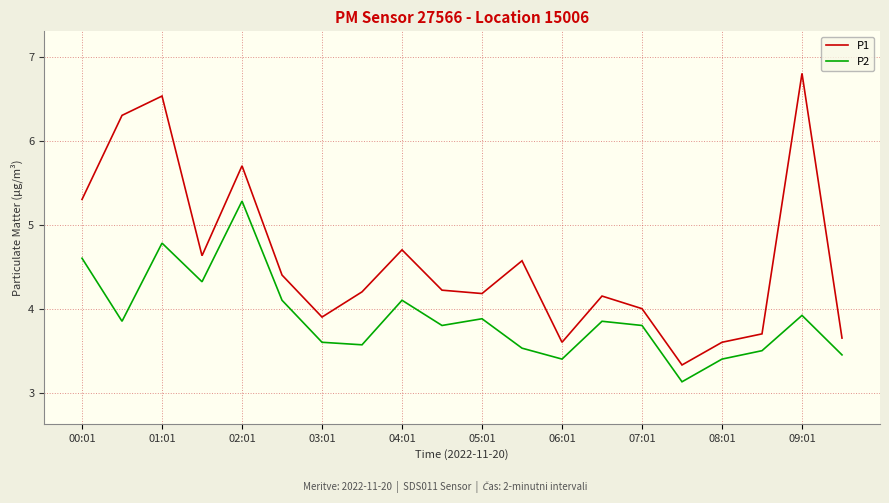

Which series has the widest spread of values?

P1